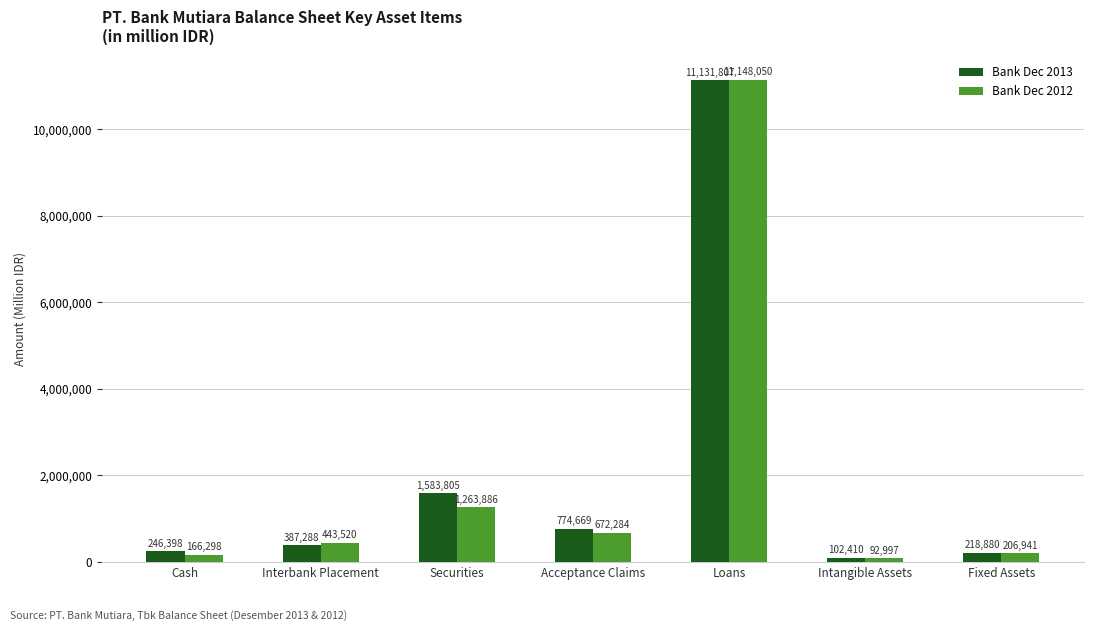

Is it true that Bank Dec 2013 equals 774669 at Acceptance Claims?

True